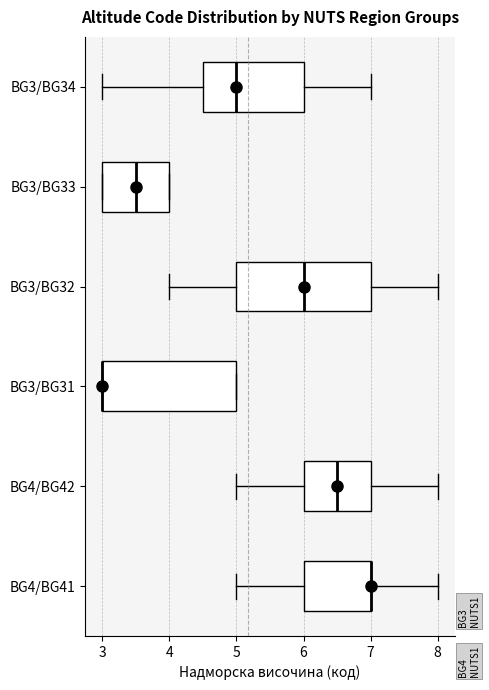

Reading bottom to top, read every box against the x-axis: the position of its median line, the range the box covers, and the ends of its whiskers. The values are not printed on the chart, so give them approximately, as read against the axis.

BG4/BG41: median 7.0 (drawn on the box's right edge), box 6.0 to 7.0, whiskers 5.0 to 8.0
BG4/BG42: median 6.5, box 6.0 to 7.0, whiskers 5.0 to 8.0
BG3/BG31: median 3.0 (drawn on the box's left edge), box 3.0 to 5.0, whiskers 3.0 to 5.0
BG3/BG32: median 6.0, box 5.0 to 7.0, whiskers 4.0 to 8.0
BG3/BG33: median 3.5, box 3.0 to 4.0, whiskers 3.0 to 4.0
BG3/BG34: median 5.0, box 4.5 to 6.0, whiskers 3.0 to 7.0